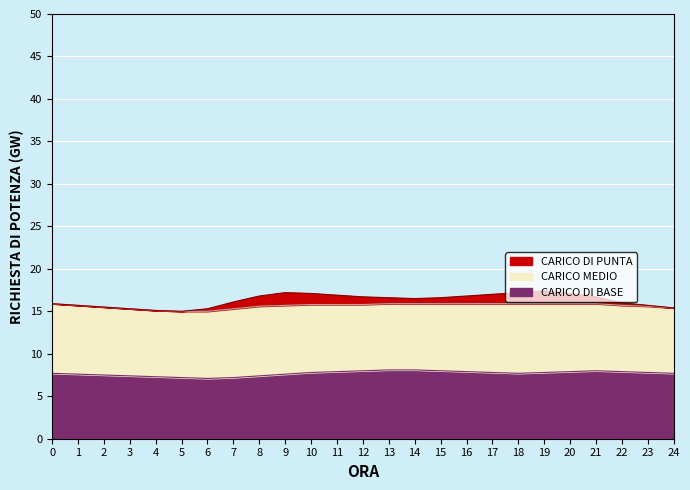

Which category has the lowest value in the CARICO MEDIO series?

24